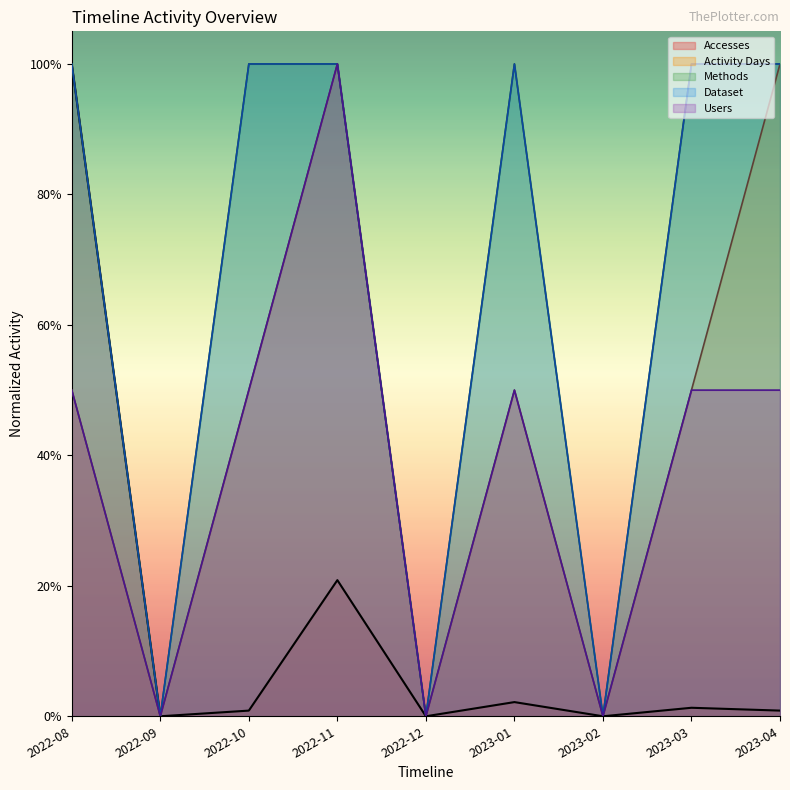

Which series changed the most between 2022-08 and 2022-09?

Accesses